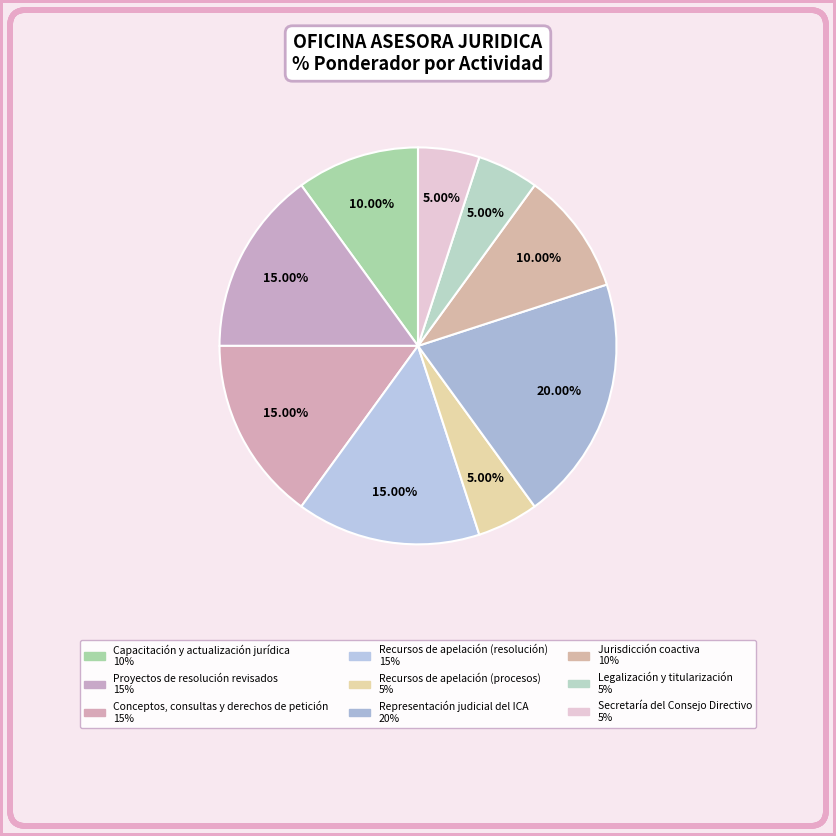

How many slices are in this pie chart?

9